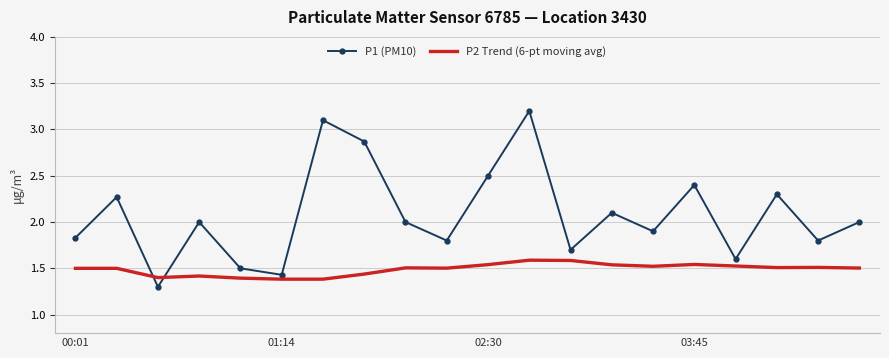

Which series has the largest total across all categories?

P1 (PM10)